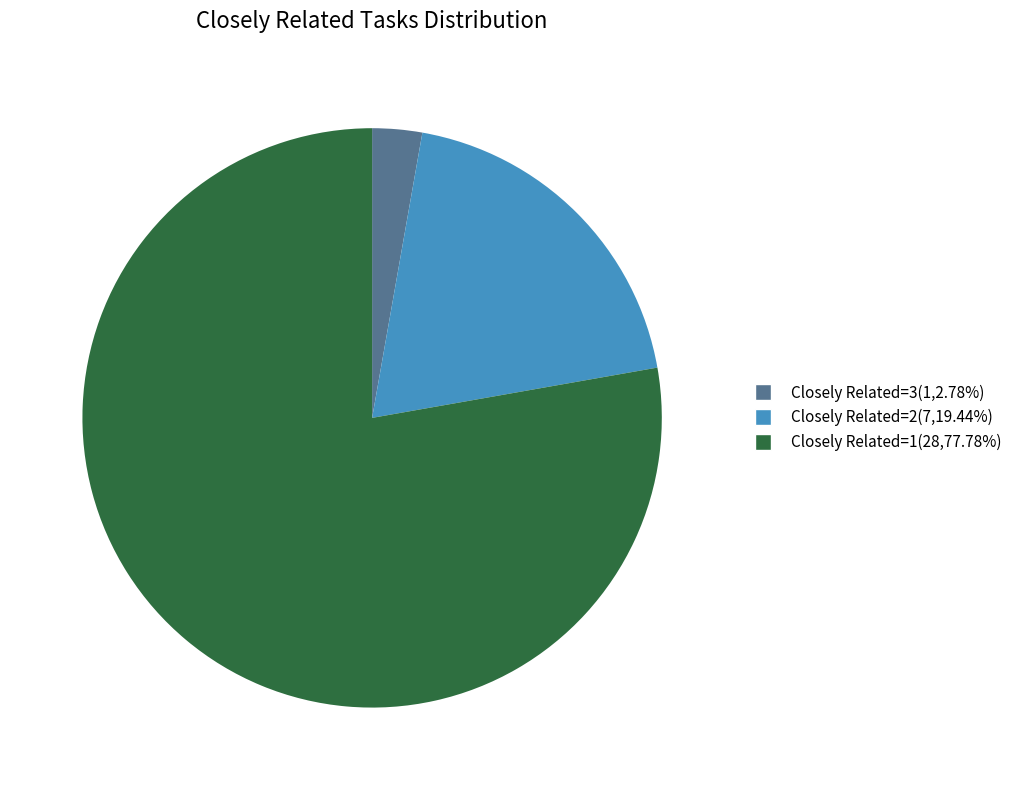

Does any single category account for the majority?

Yes